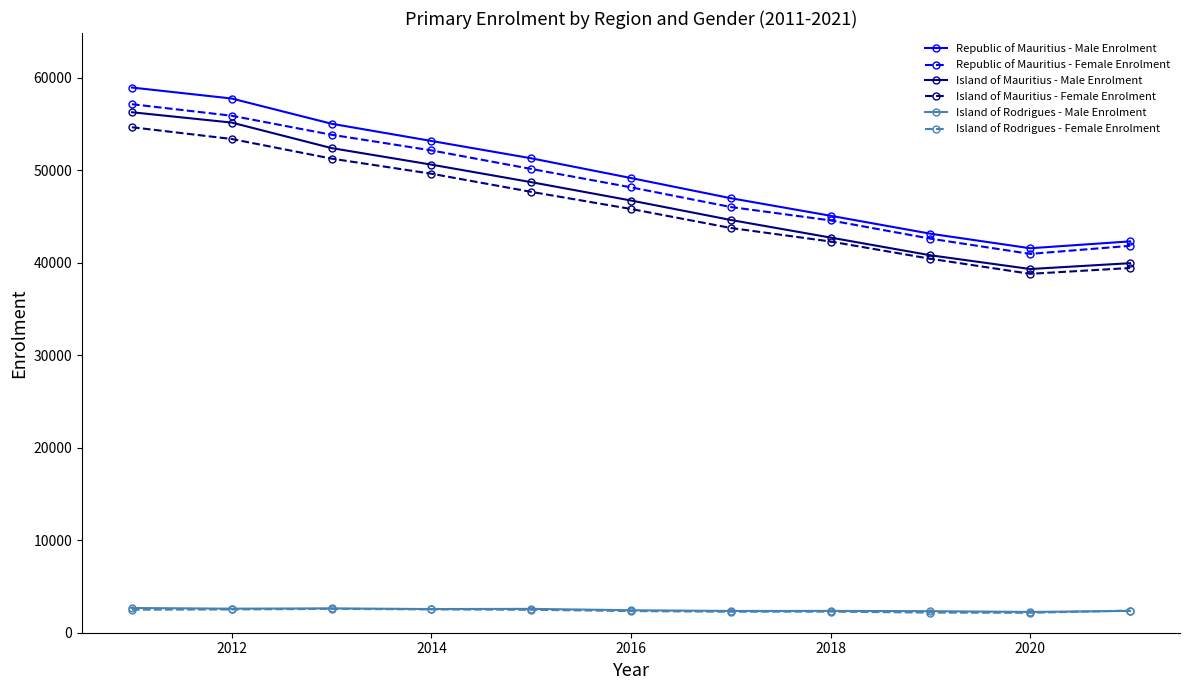

What is the smallest value displayed?

2153